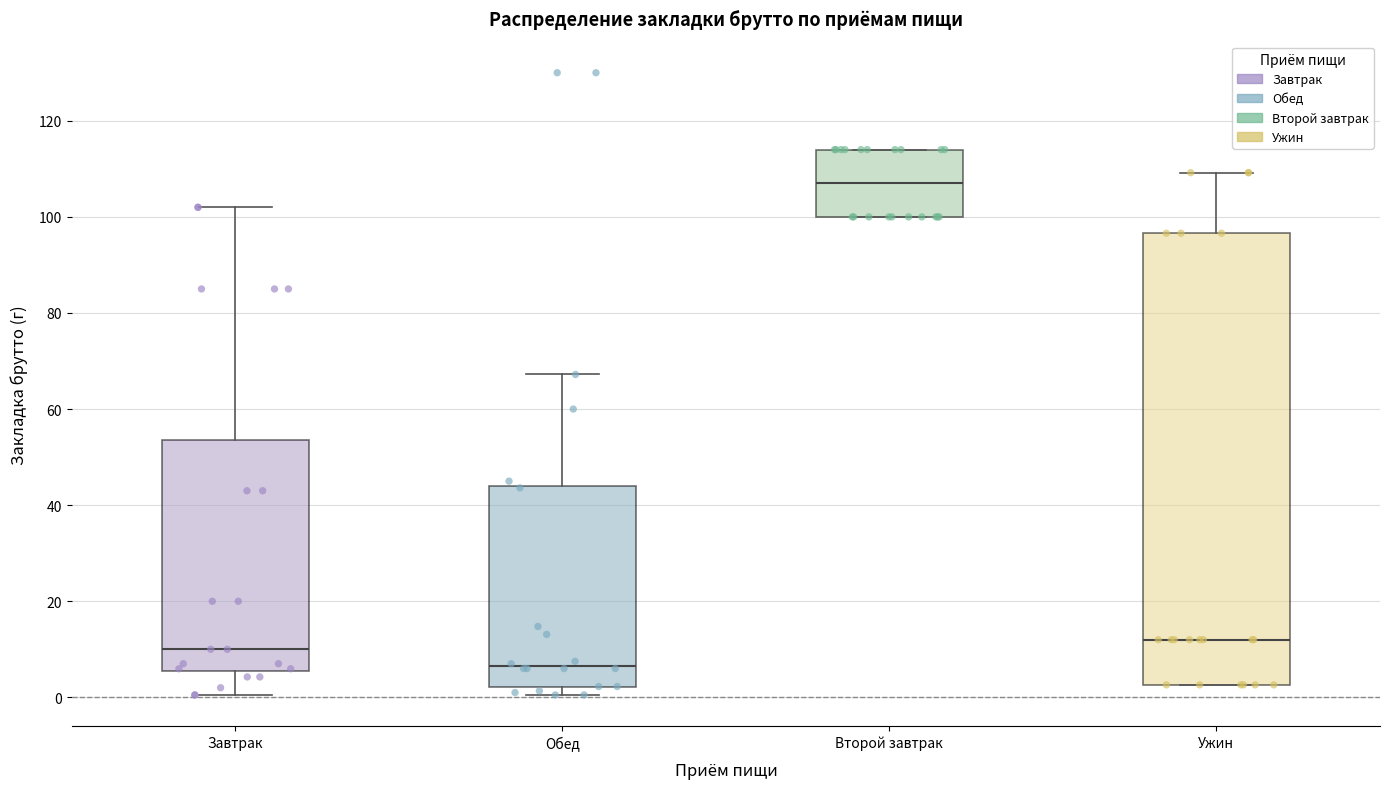

Where does the upper whisker of the box for Ужин end on the y-axis? The values are not printed on the chart, so give them approximately, as read against the axis.

110